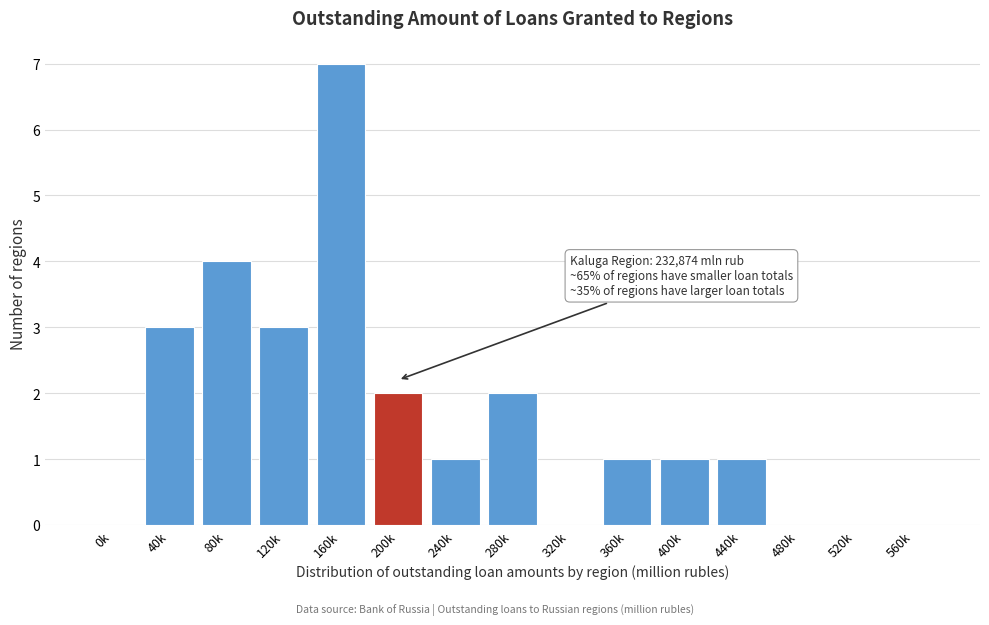

Reading left to right, transcribe all the data shown in this chart.

0k=0	40k=3	80k=4	120k=3	160k=7	200k=2	240k=1	280k=2	320k=0	360k=1	400k=1	440k=1	480k=0	520k=0	560k=0